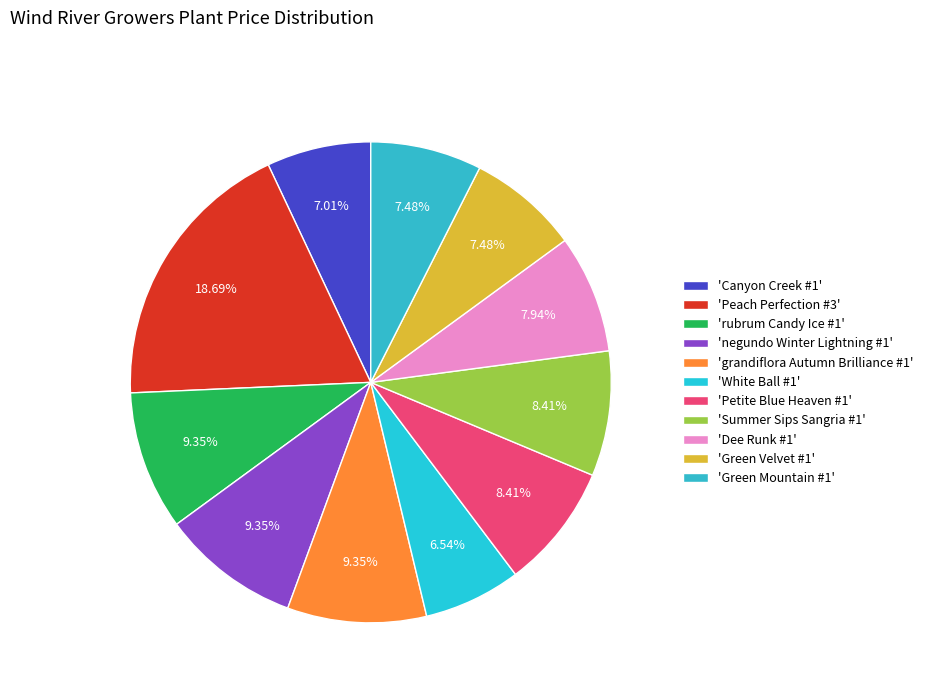

How many segments does this pie chart have?

11